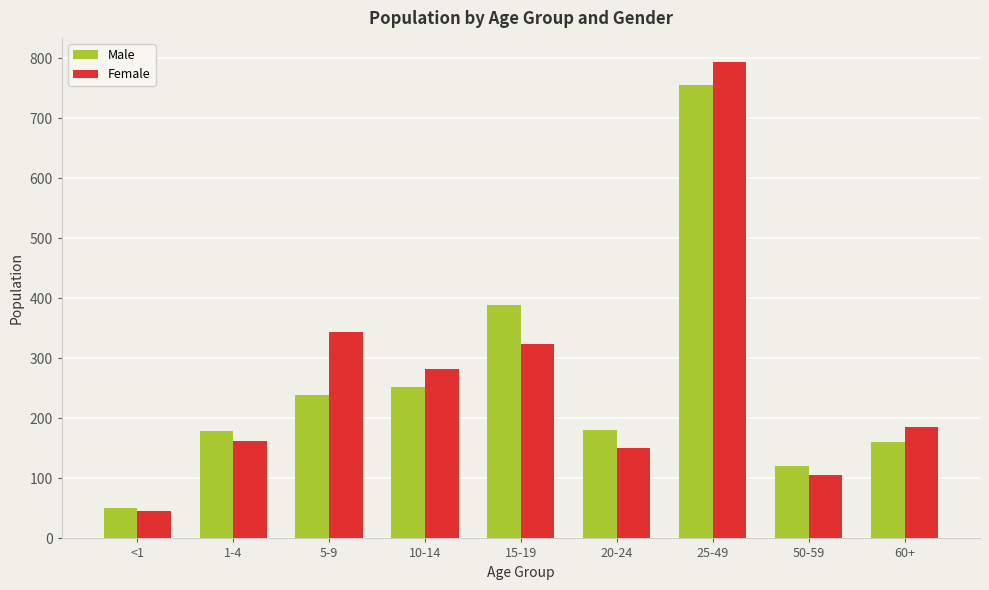

What is the maximum value shown in the chart?

794